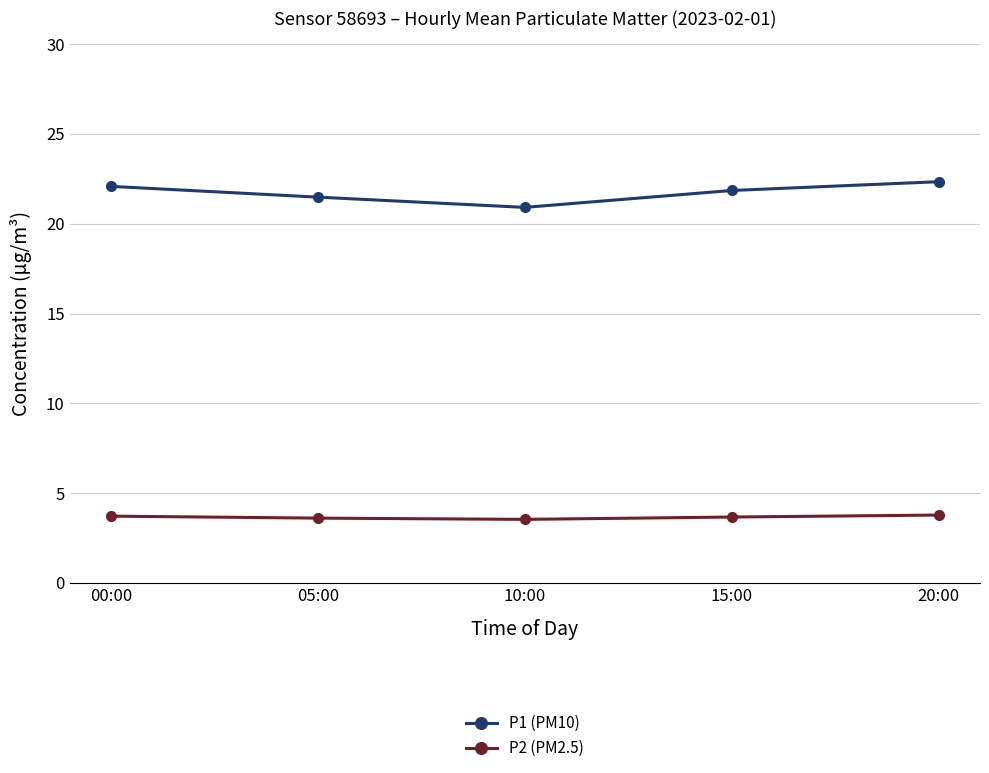

What is the label of the 3rd point from the left?

10:00